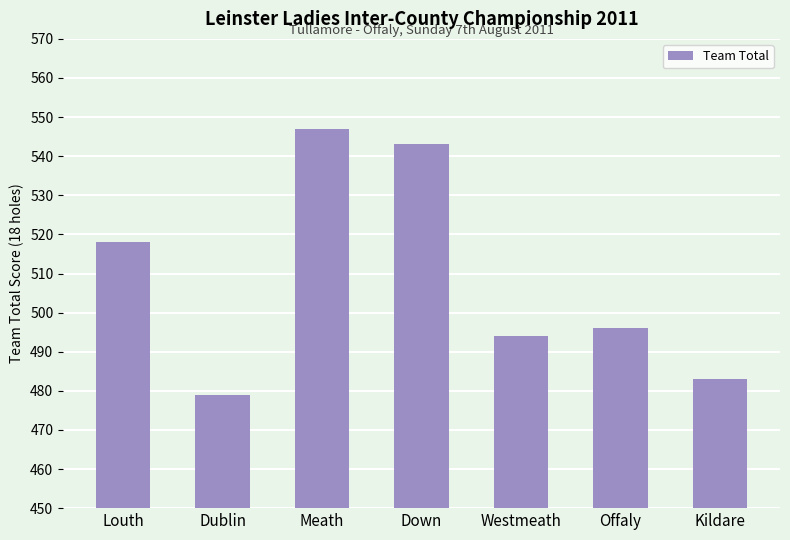

How many bars are there in total?

7